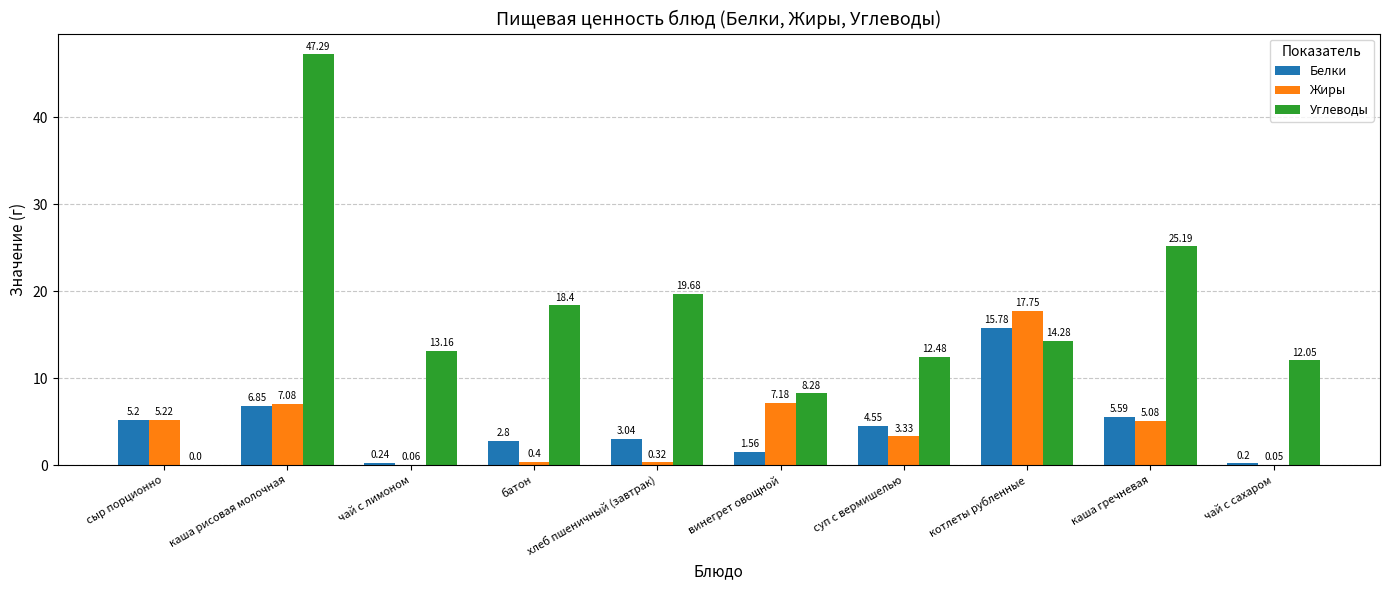

Between котлеты рубленные and каша гречневая, which series saw the biggest shift?

Жиры